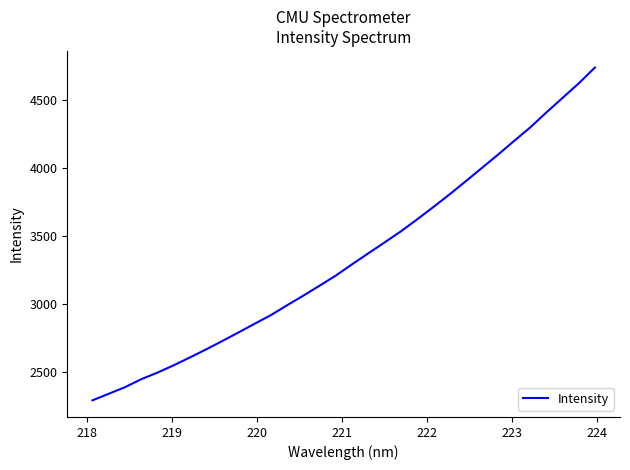

What is the sum of all values?

107069.0